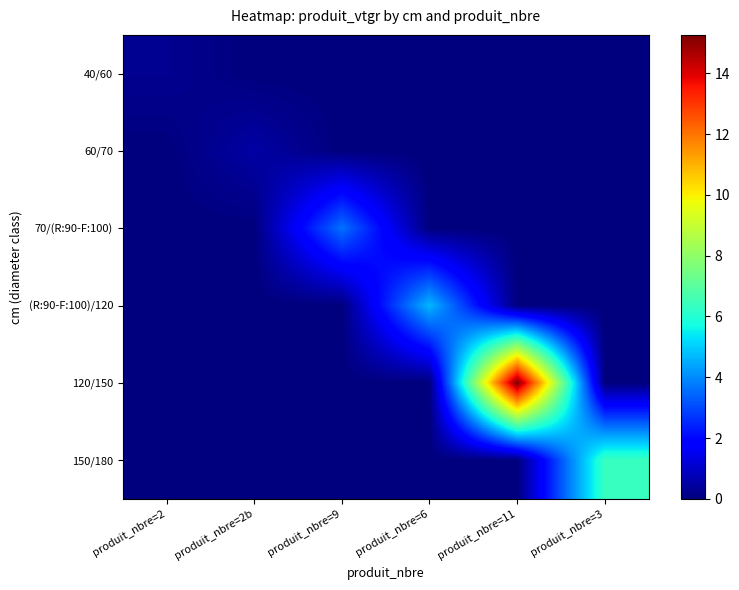

What is the total value across all series at produit_nbre=11?

15.3